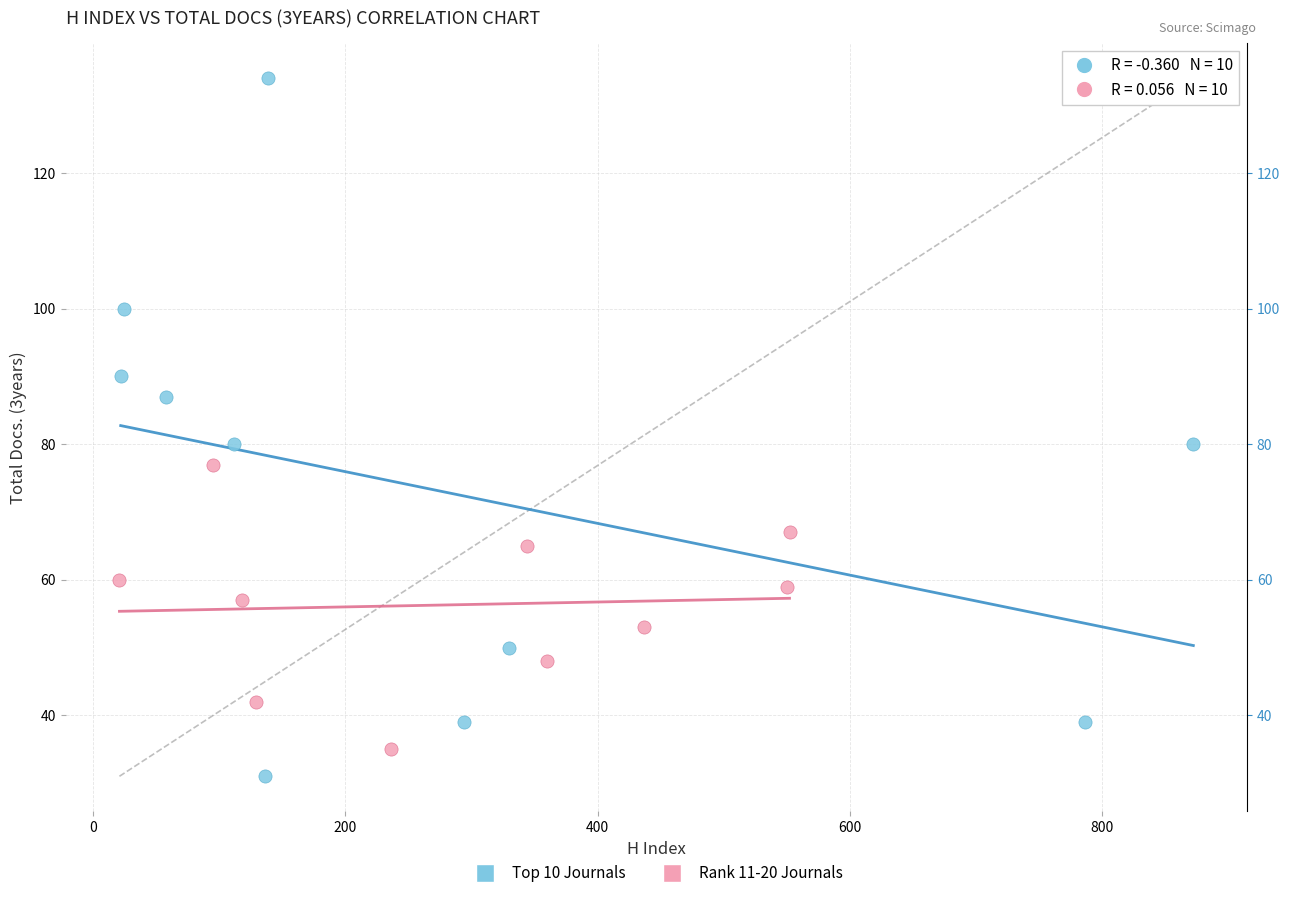

Which series reaches the maximum Y coordinate?

Top 10 Journals